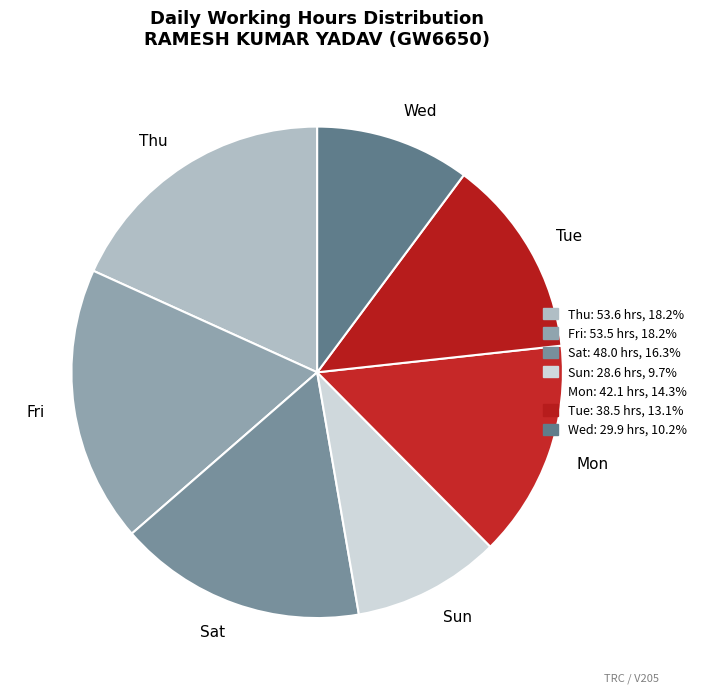

Is there a majority slice in this chart?

No